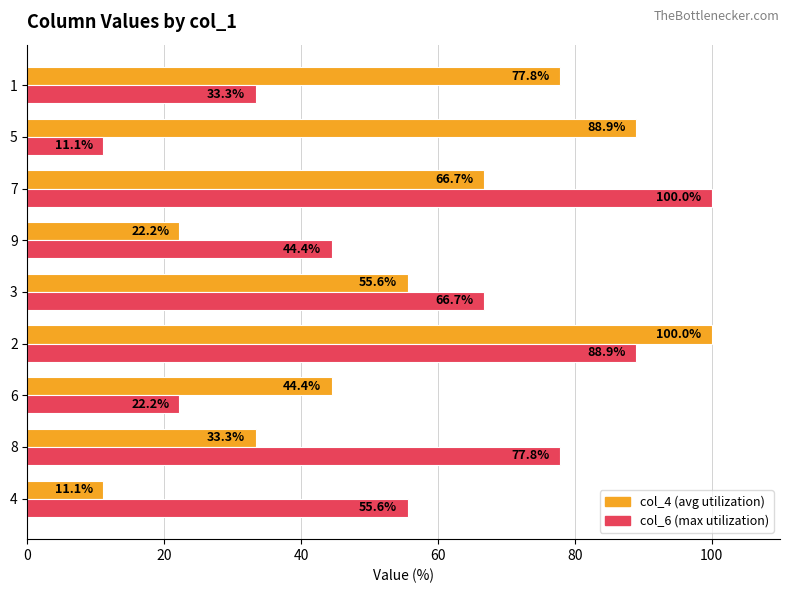

What is the total value across all series at 2?

188.9